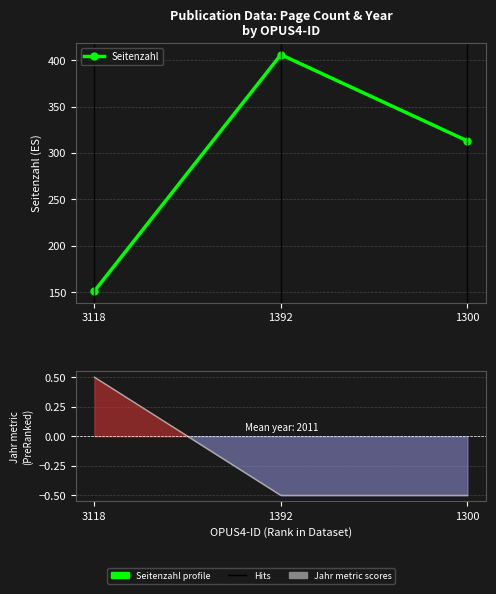

Is this an area chart (filled region under the line)?

No